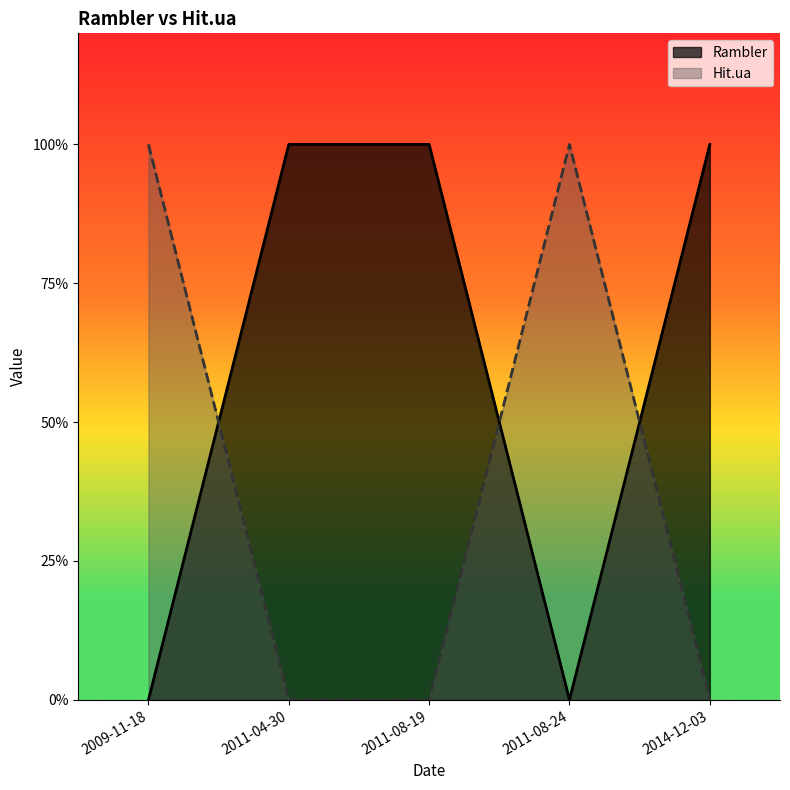

Rank the series at 2011-08-24 from highest to lowest value.

Hit.ua, Rambler